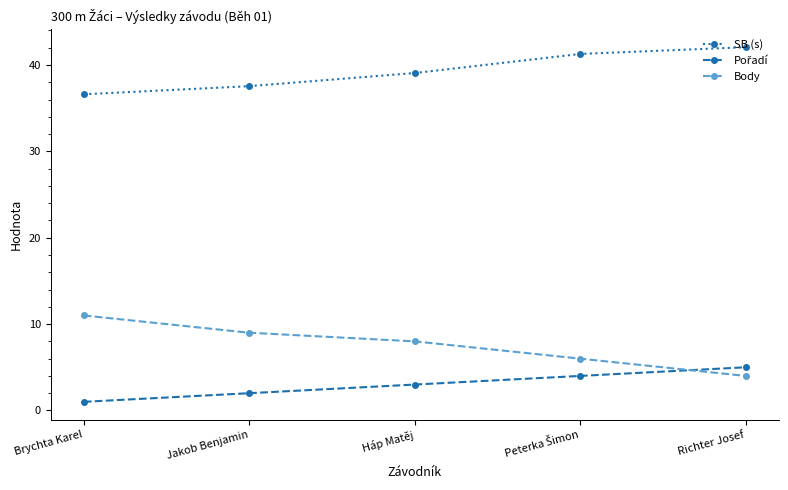

Which category has the lowest value across all series?

Brychta Karel